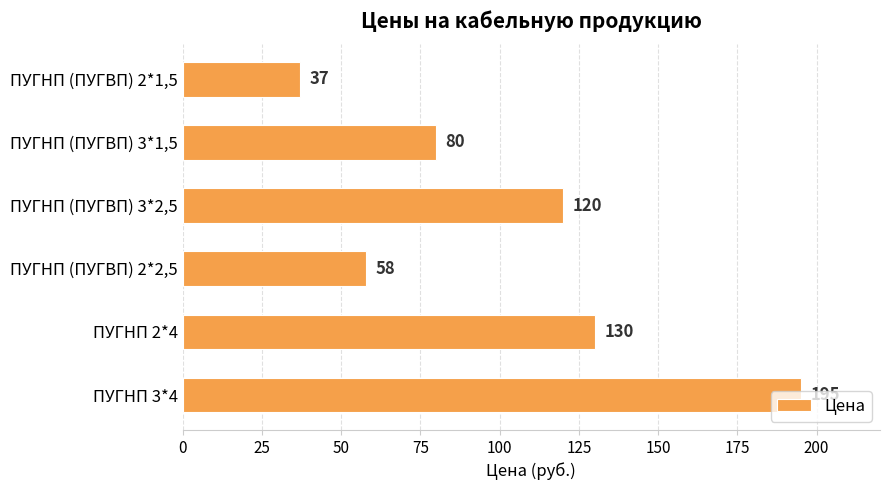

Approximately how many times larger is the value at ПУГНП 2*4 compared to ПУГНП (ПУГВП) 2*2,5?

2.2